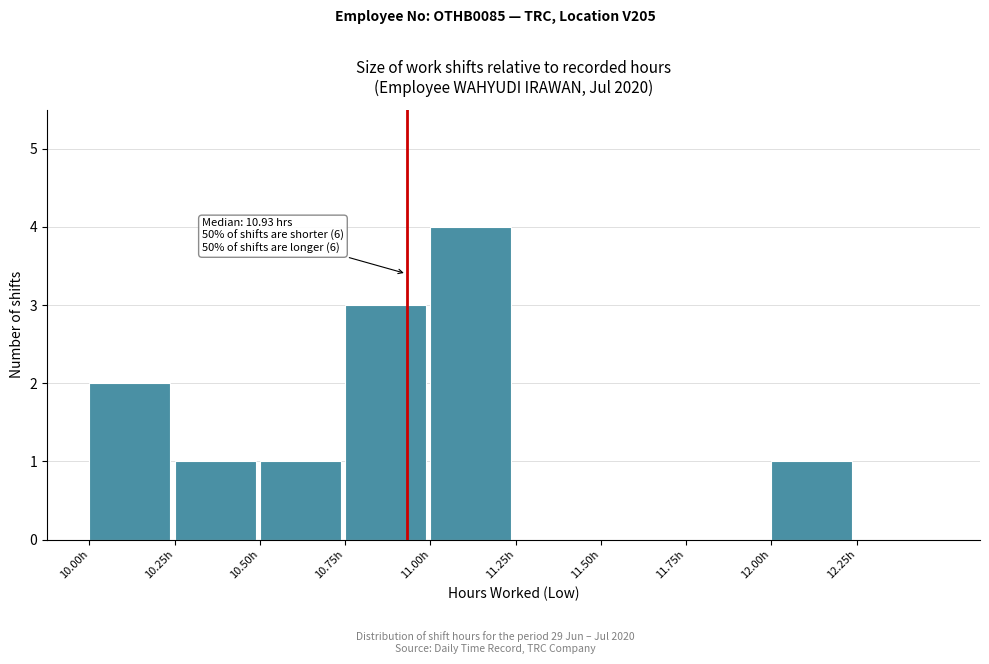

Which range on the x-axis has the tallest bar?

11.00 to 11.25